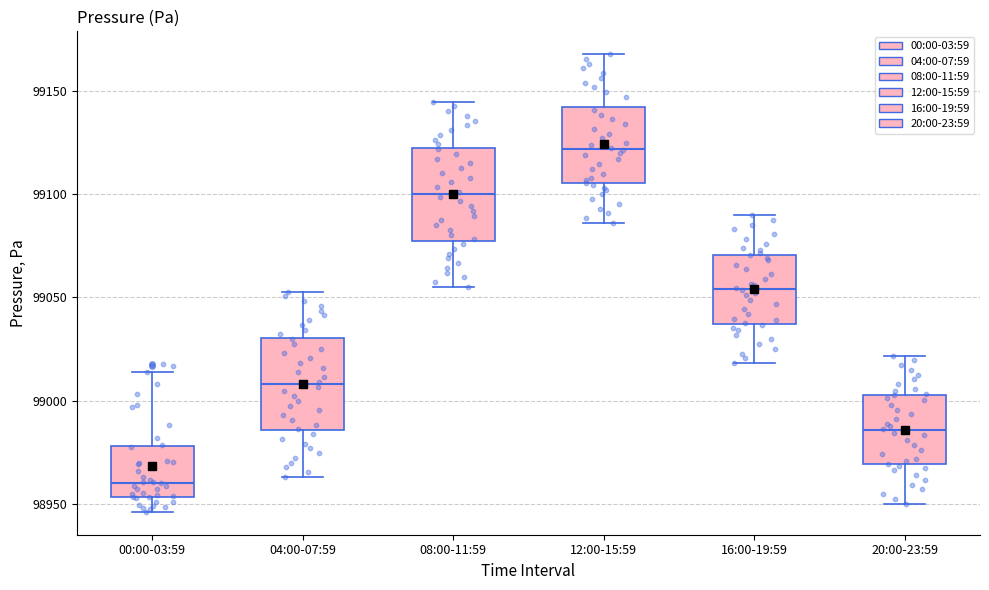

Reading left to right, read every box against the y-axis: the position of its median line, the range the box covers, and the ends of its whiskers. The values are not printed on the chart, so give them approximately, as read against the axis.

00:00-03:59: median 98960, box 98955 to 98980, whiskers 98945 to 99015
04:00-07:59: median 99010, box 98985 to 99030, whiskers 98965 to 99055
08:00-11:59: median 99100, box 99080 to 99120, whiskers 99055 to 99145
12:00-15:59: median 99120, box 99105 to 99140, whiskers 99085 to 99170
16:00-19:59: median 99055, box 99035 to 99070, whiskers 99020 to 99090
20:00-23:59: median 98985, box 98970 to 99005, whiskers 98950 to 99020